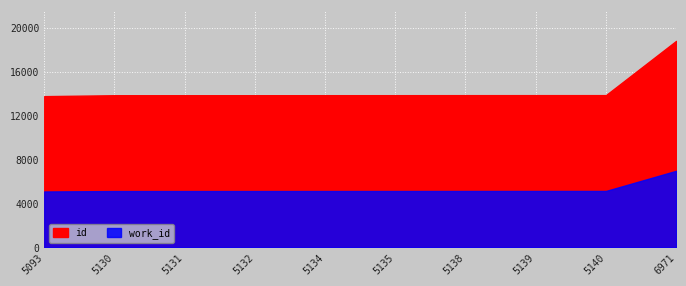

What is the value of the id point at the 7th from the left?

13855